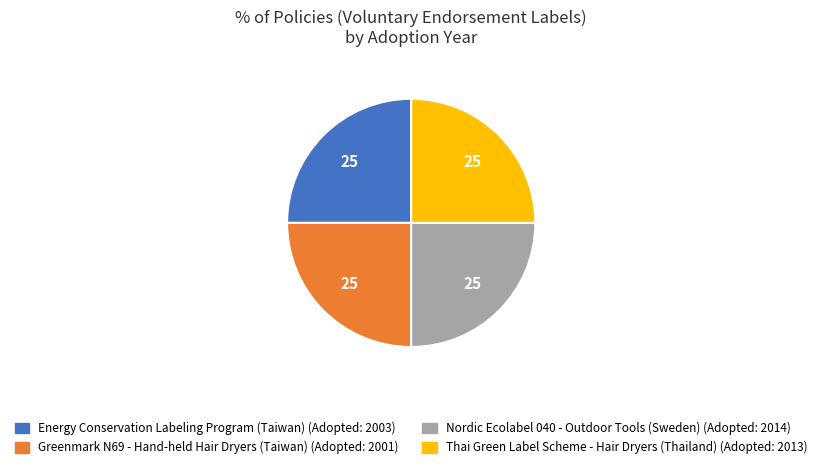

Approximately how many times larger is the value at Nordic Ecolabel 040 - Outdoor Tools (Sweden) compared to Thai Green Label Scheme - Hair Dryers (Thailand)?

1.0